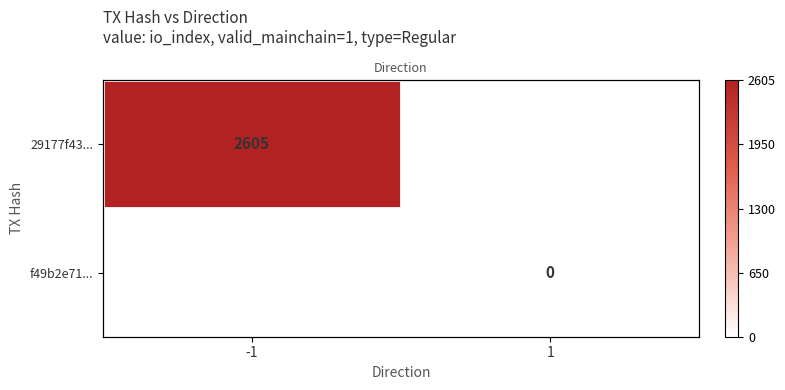

How many series are shown in this chart?

2